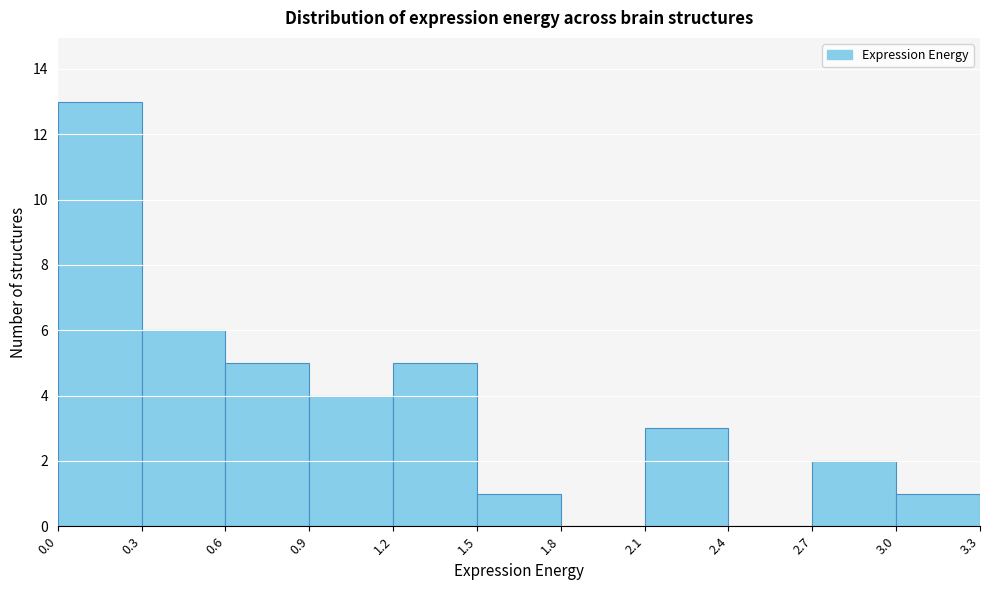

Over which range of the x-axis is the bar tallest?

0.0 to 0.3